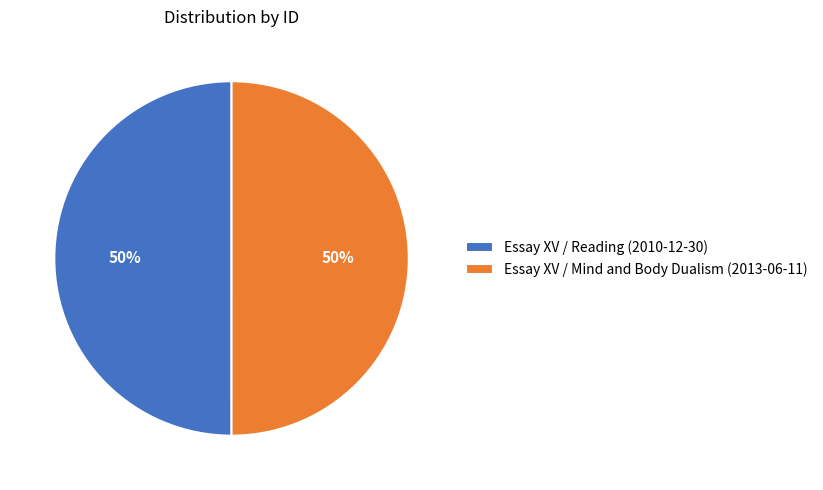

Is the sum of Essay XV / Mind and Body Dualism (2013-06-11) and Essay XV / Reading (2010-12-30) greater than half?

Yes